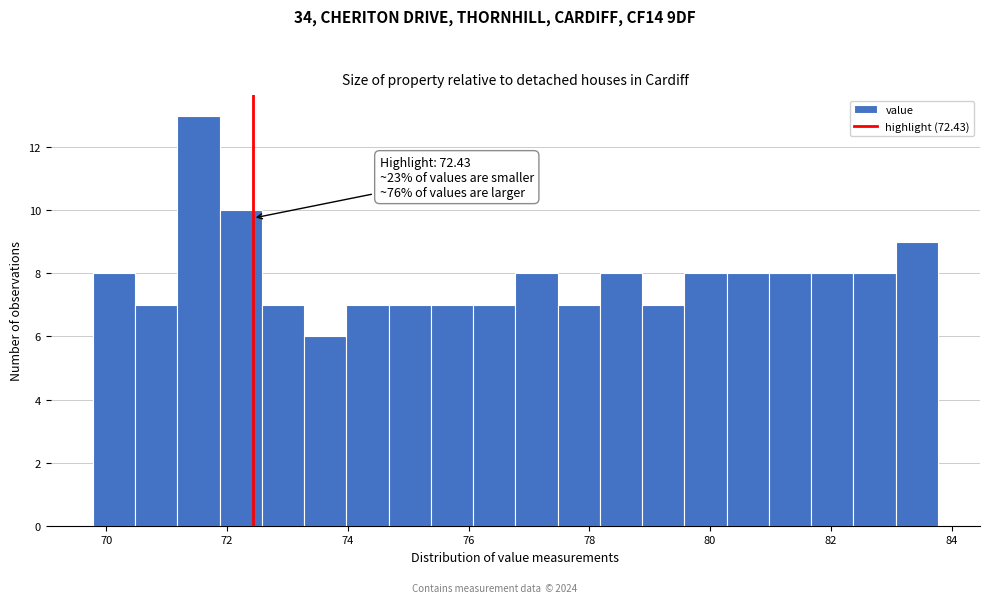

Read against the x-axis, roughly where is the centre of the tallest bar?

71.6